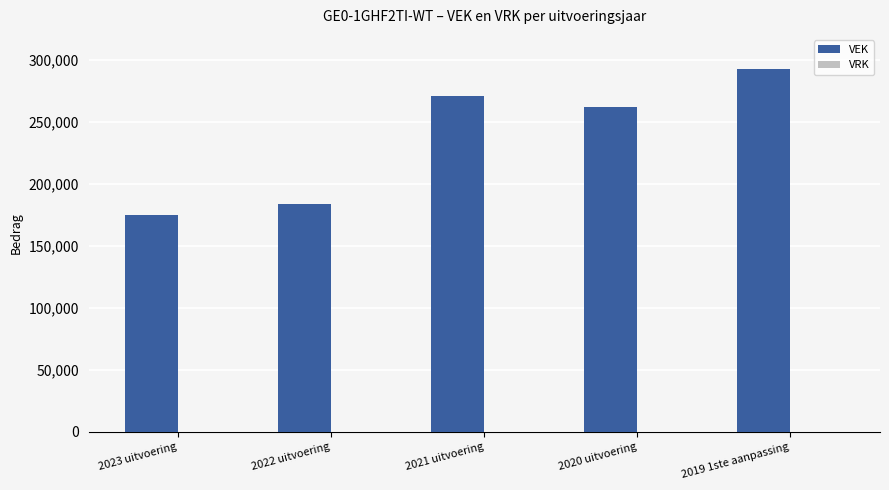

How many data points does each series have?

5